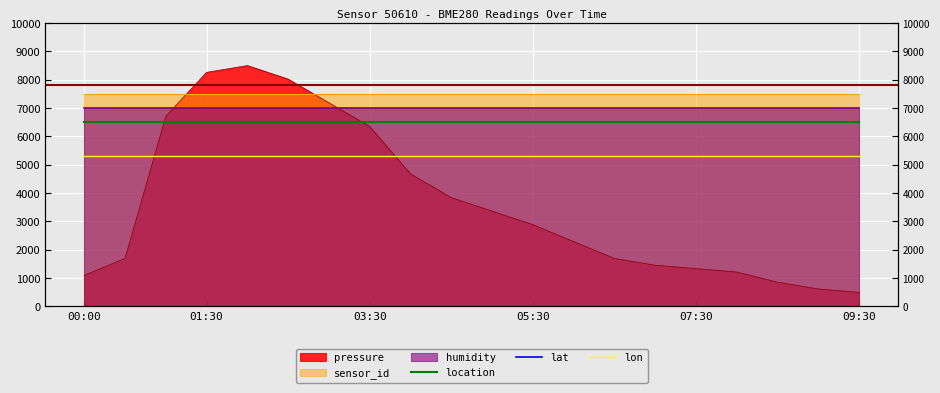

The value of lat at 03:30 is 51019.8. True or false?

True